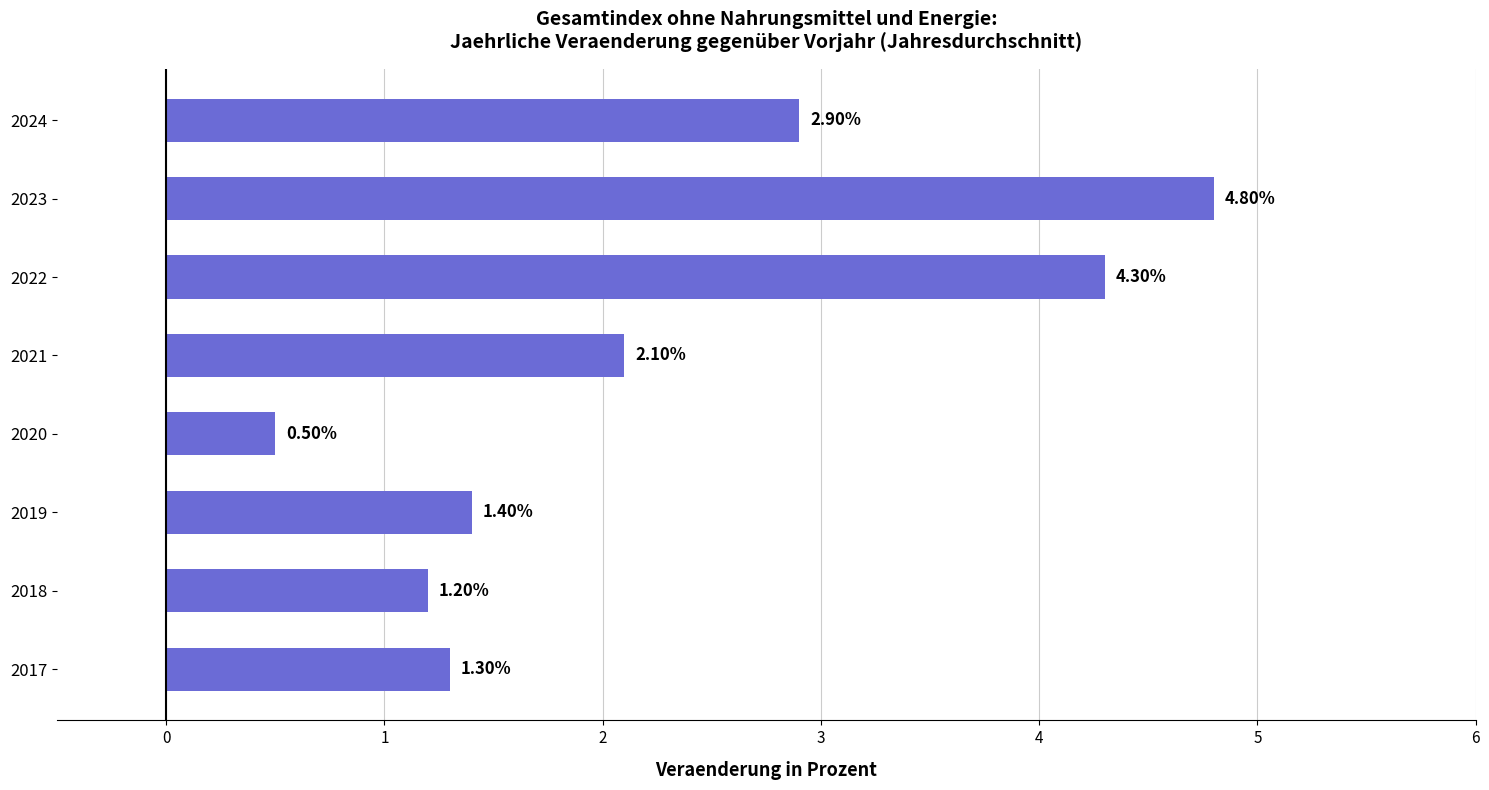

What is the ratio of the value at 2021 to the value at 2022?

0.5